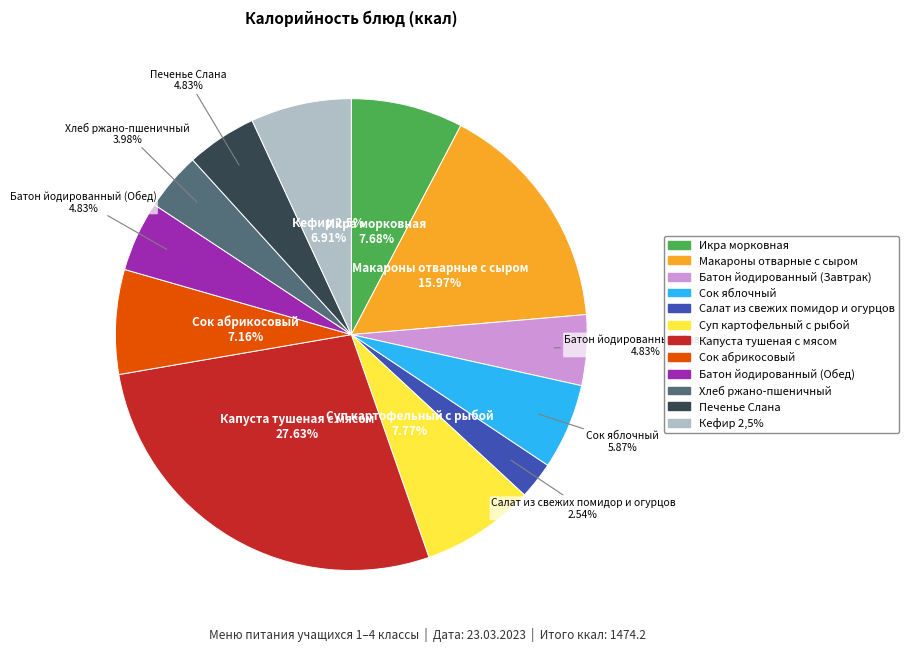

To the nearest percent, what is the difference between the largest and smallest slice percentages?

25%